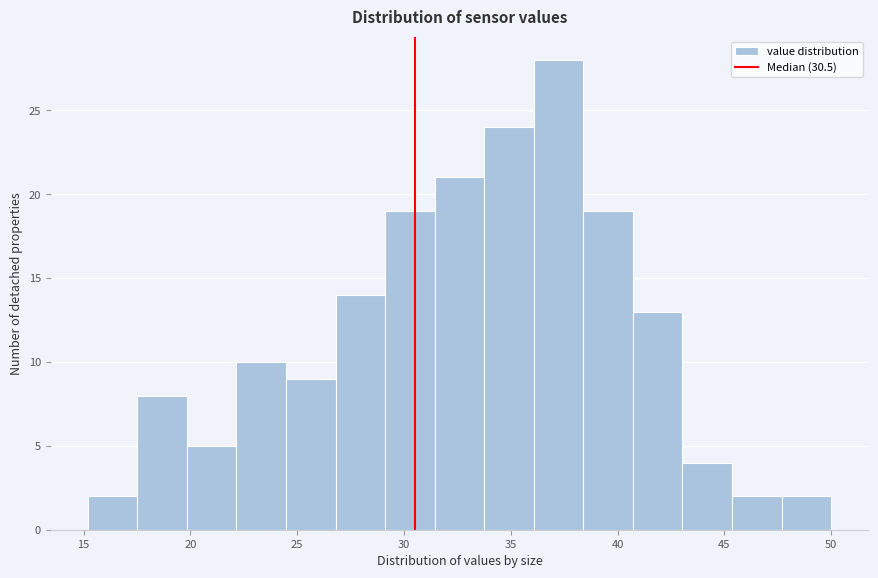

Reading left to right, transcribe this chart: for each bar, give the range it covers on the x-axis and its height. Neither the bar edges nor the heights are printed on the chart, so give them approximately, as read against the axes.

15.0 to 17.5: 2
17.5 to 20.0: 8
20.0 to 22.0: 5
22.0 to 24.5: 10
24.5 to 27.0: 9
27.0 to 29.0: 14
29.0 to 31.5: 19
31.5 to 34.0: 21
34.0 to 36.0: 24
36.0 to 38.5: 28
38.5 to 40.5: 19
40.5 to 43.0: 13
43.0 to 45.5: 4
45.5 to 47.5: 2
47.5 to 50.0: 2